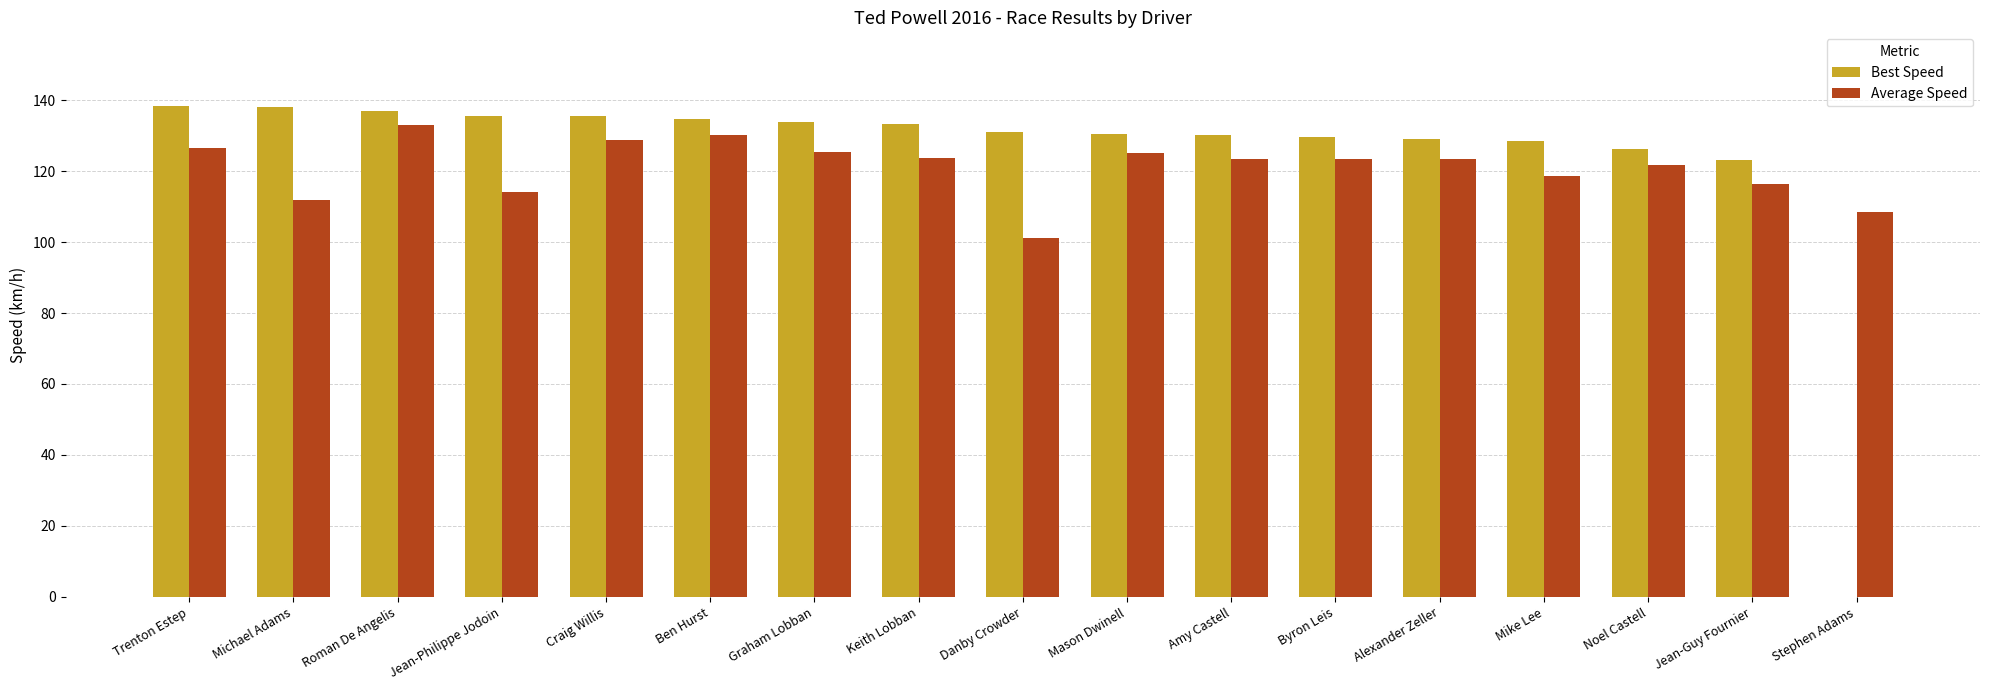

What value does the Best Speed series have at Amy Castell?

130.2